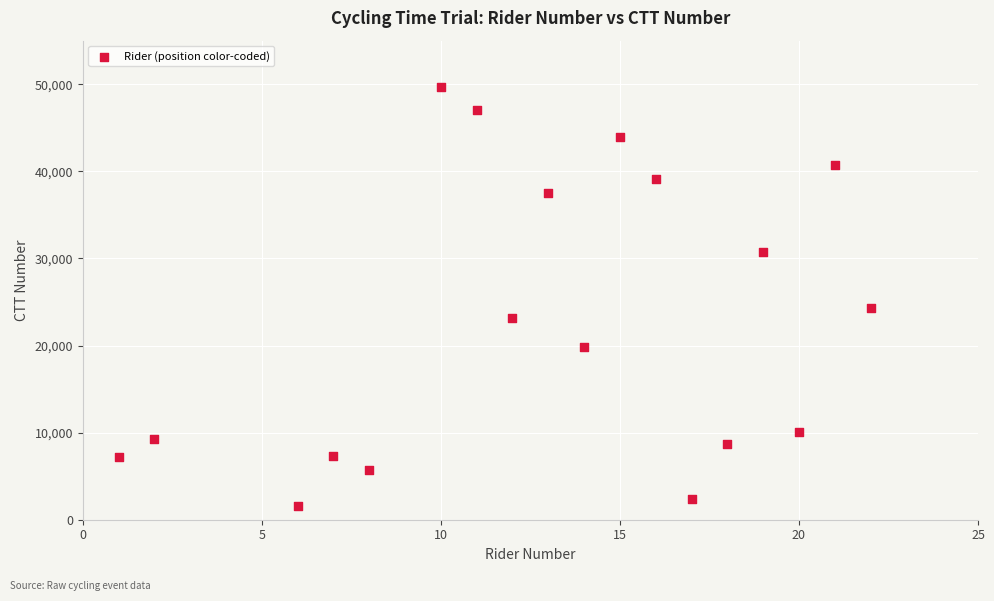

What is the range of Y values (max minus min)?

48110